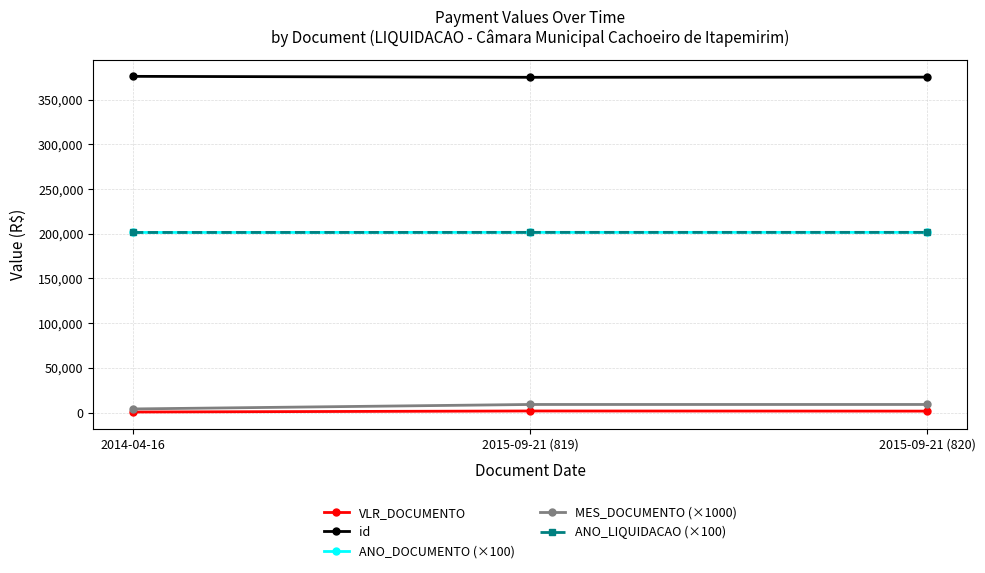

Is this an area chart (filled region under the line)?

No